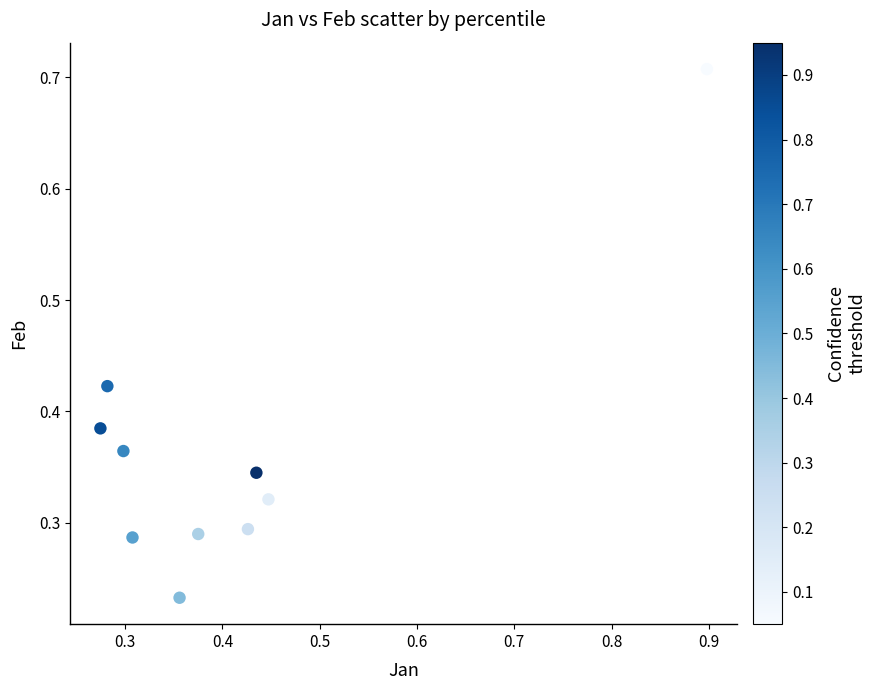

What is the range of X values (max minus min)?

0.6